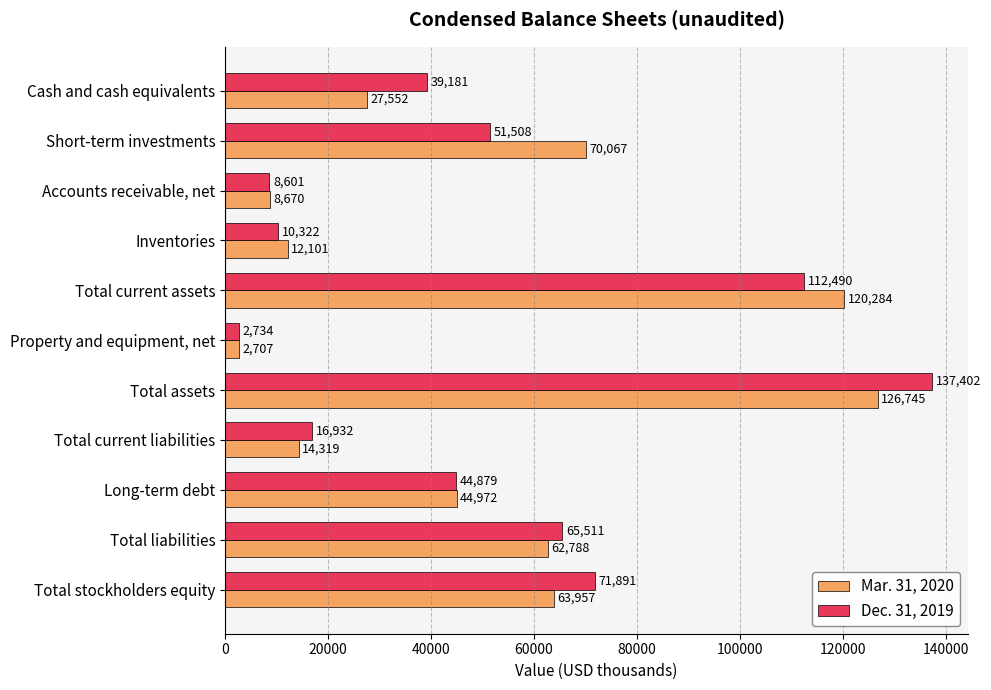

How many distinct data groups are displayed?

2